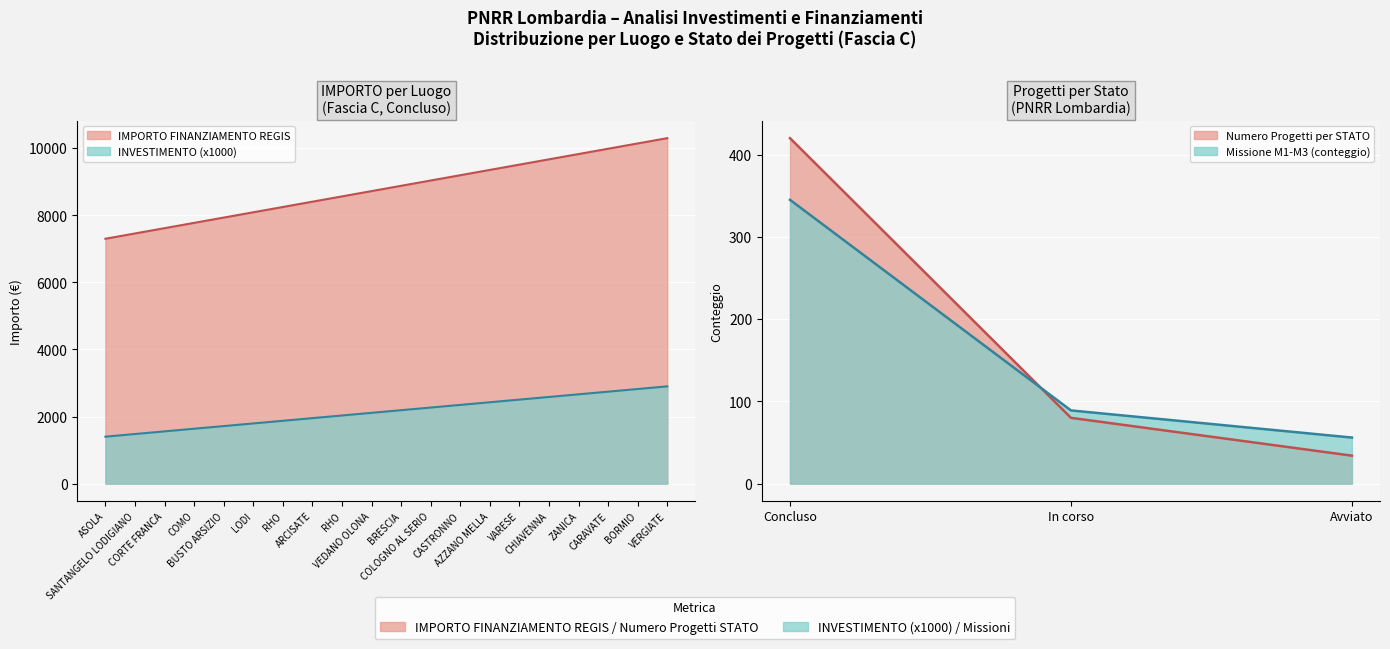

The value of INVESTIMENTO at RHO is 0.5. True or false?

False